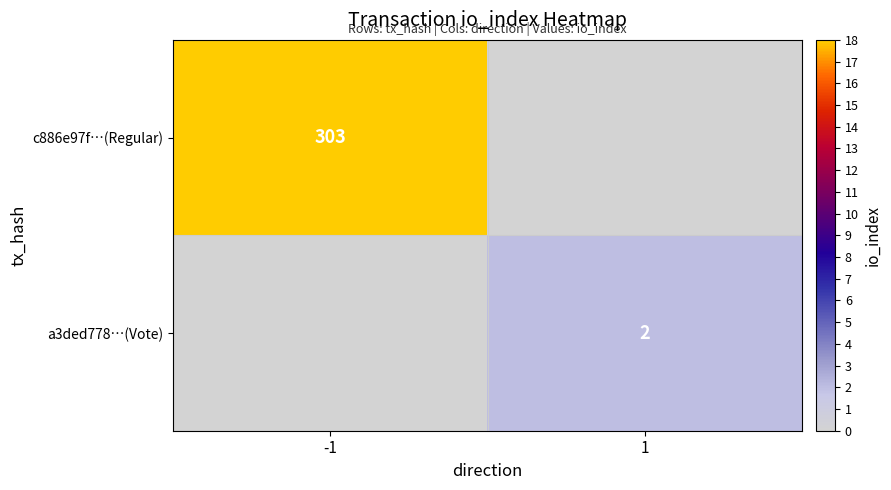

Which category has the highest value across all series?

-1